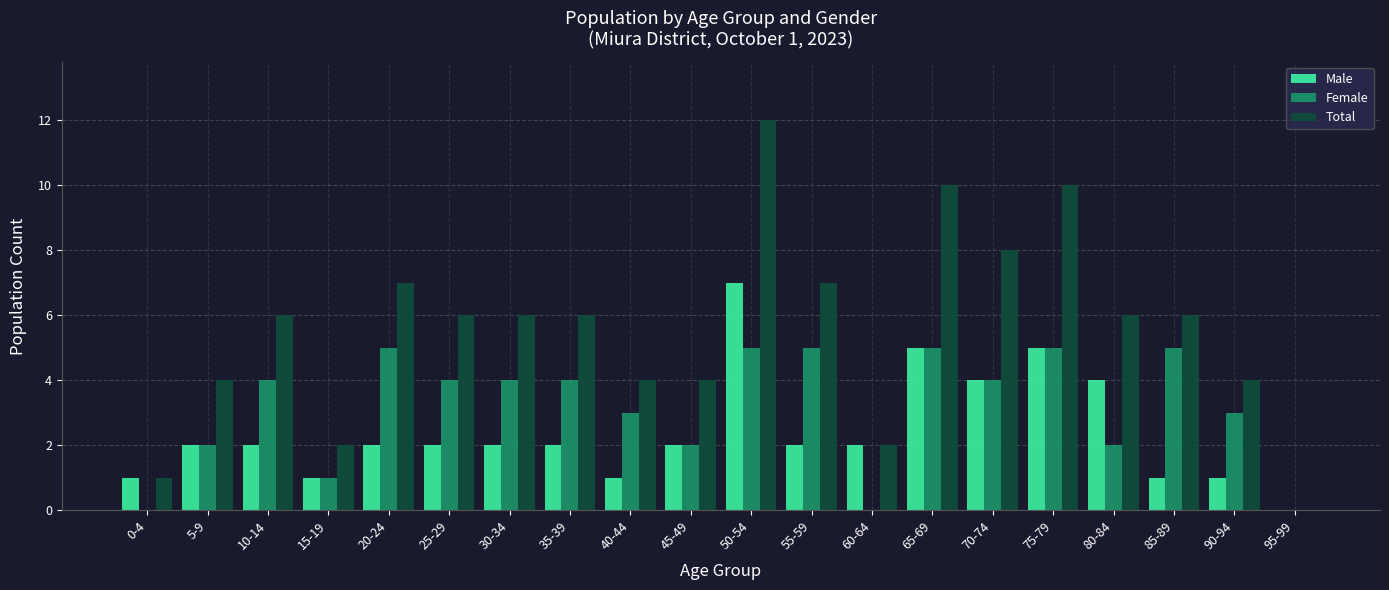

Reading right to left, transcribe all the data shown in this chart.

Male: 0	1	1	4	5	4	5	2	2	7	2	1	2	2	2	2	1	2	2	1
Female: 0	3	5	2	5	4	5	0	5	5	2	3	4	4	4	5	1	4	2	0
Total: 0	4	6	6	10	8	10	2	7	12	4	4	6	6	6	7	2	6	4	1